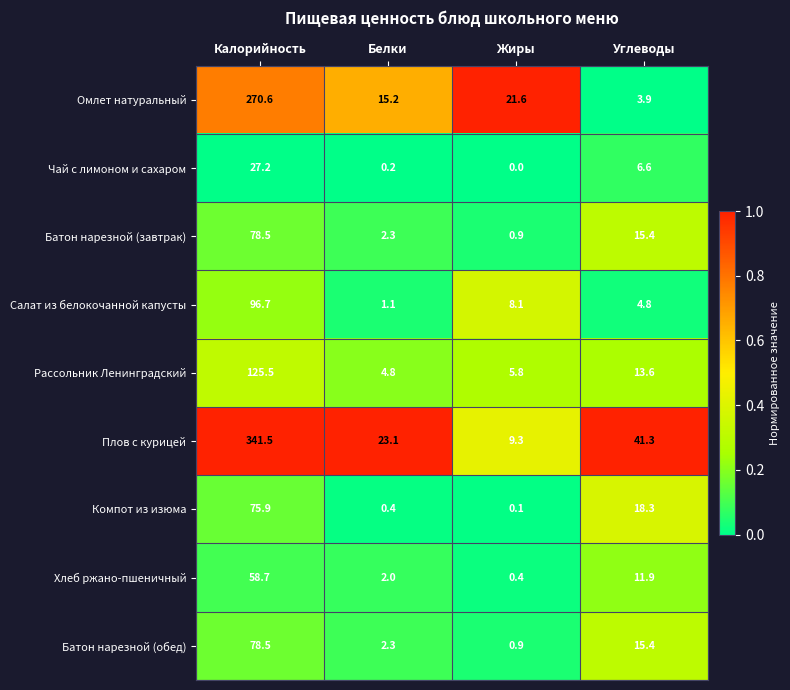

Is the value of Рассольник Ленинградский at Жиры greater than the value of Омлет натуральный at Калорийность?

No